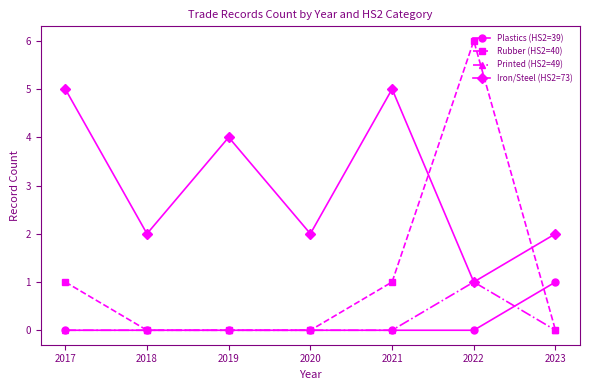

How many distinct data groups are displayed?

4